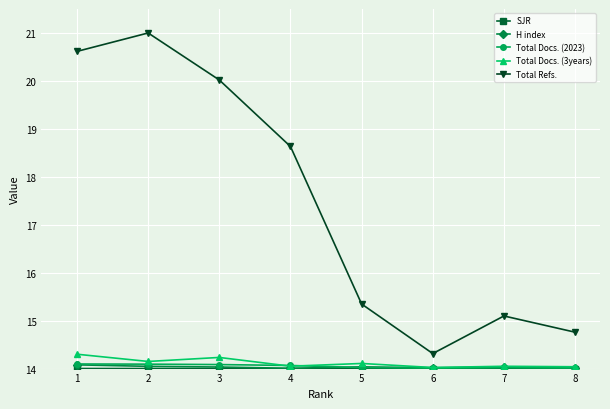

The Total Refs. series shows 23.2 at 7. True or false?

False